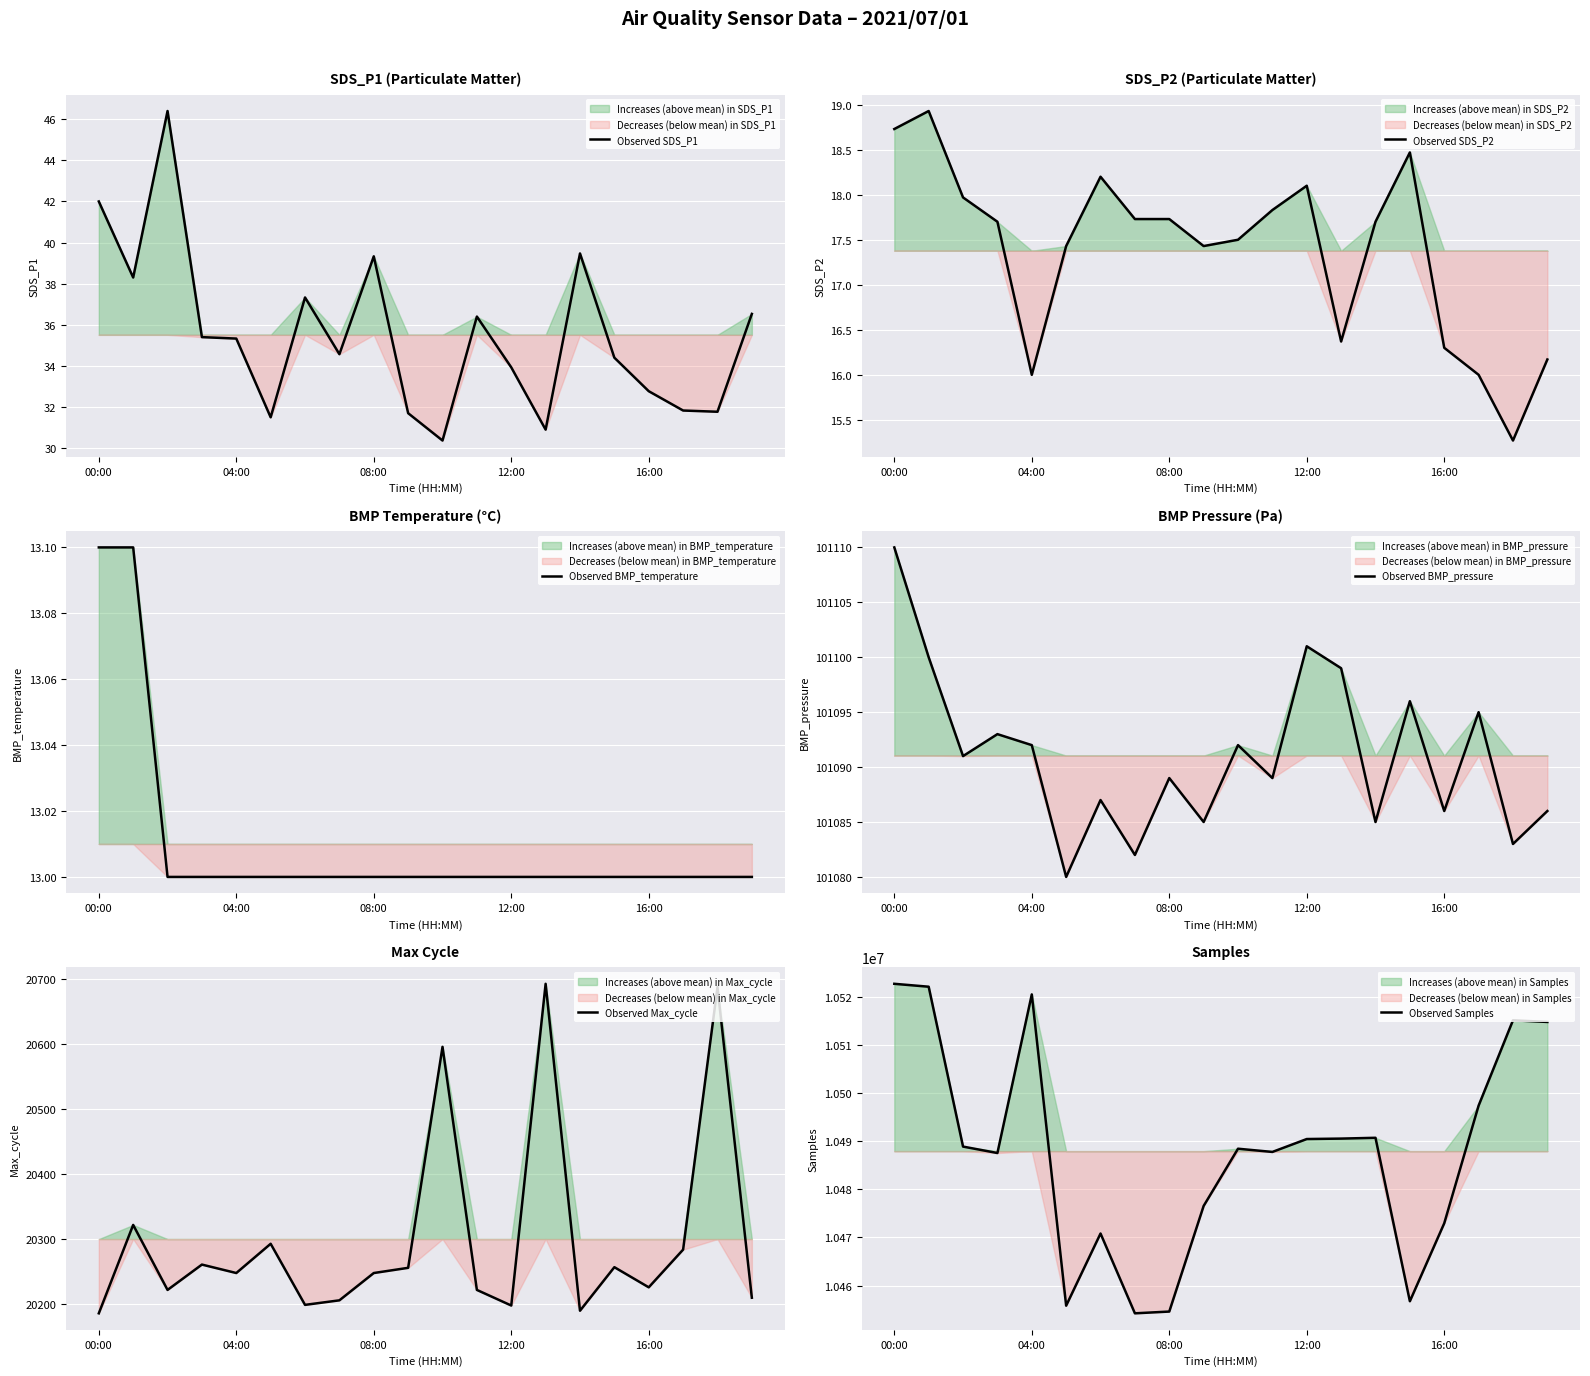

Where is Observed SDS_P2 nearest to the value 17?

5